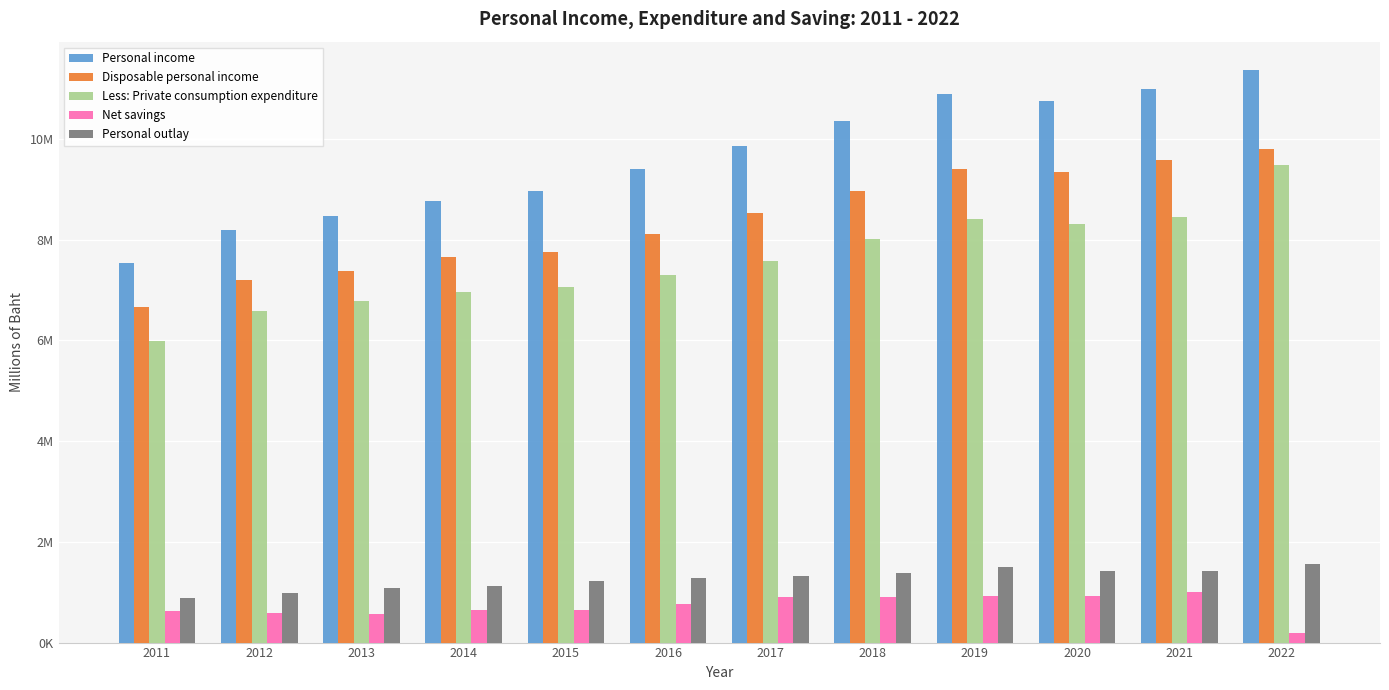

What is the difference between the maximum and minimum values in the Net savings series?

799397